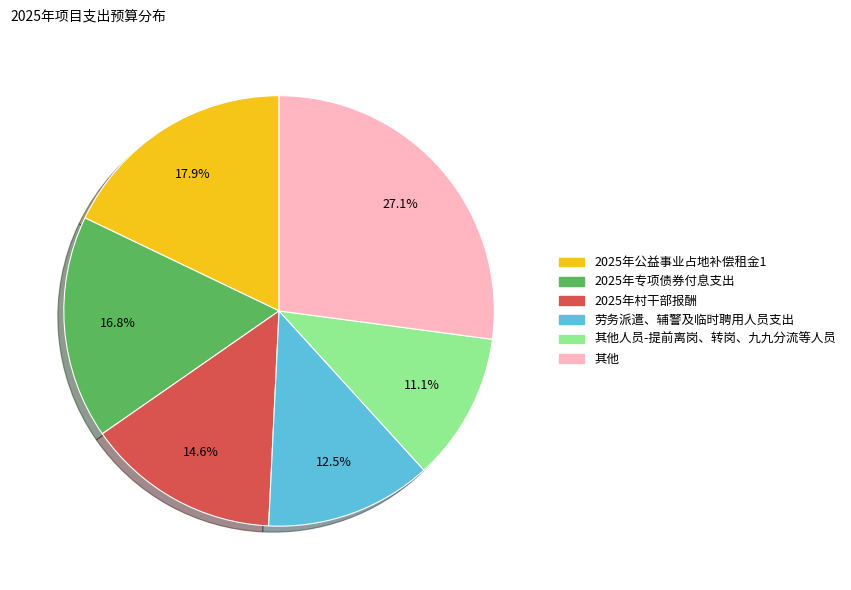

Rank the categories by value from lowest to highest.

其他人员-提前离岗、转岗、九九分流等人员, 劳务派遣、辅警及临时聘用人员支出, 2025年村干部报酬, 2025年专项债券付息支出, 2025年公益事业占地补偿租金1, 其他